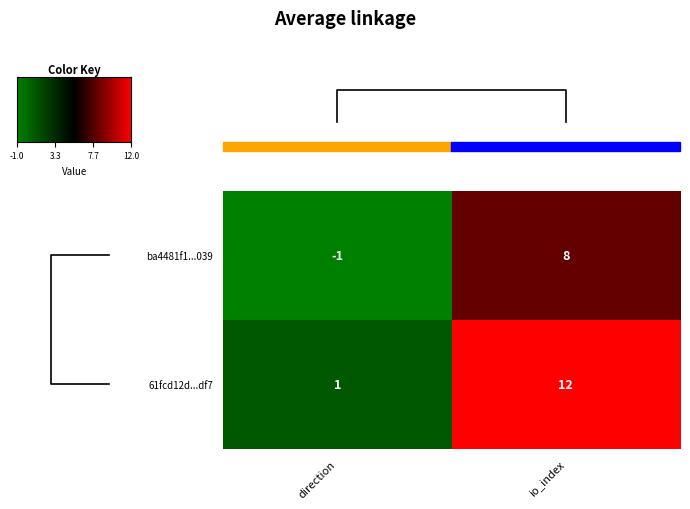

Rank the categories by ba4481f1...039 value from highest to lowest.

io_index, direction